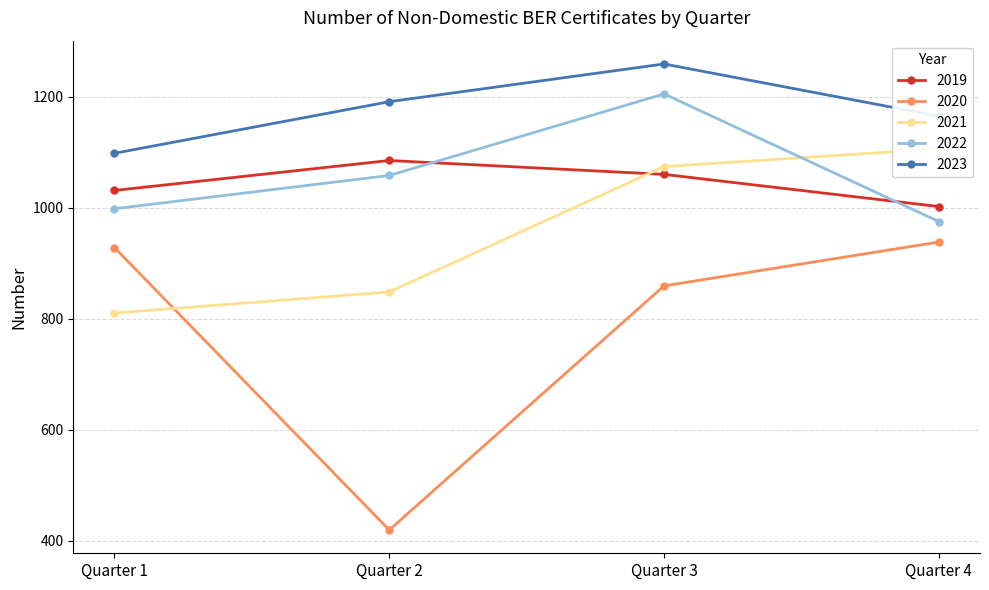

What is the difference between the 2023 values at Quarter 4 and Quarter 3?

94